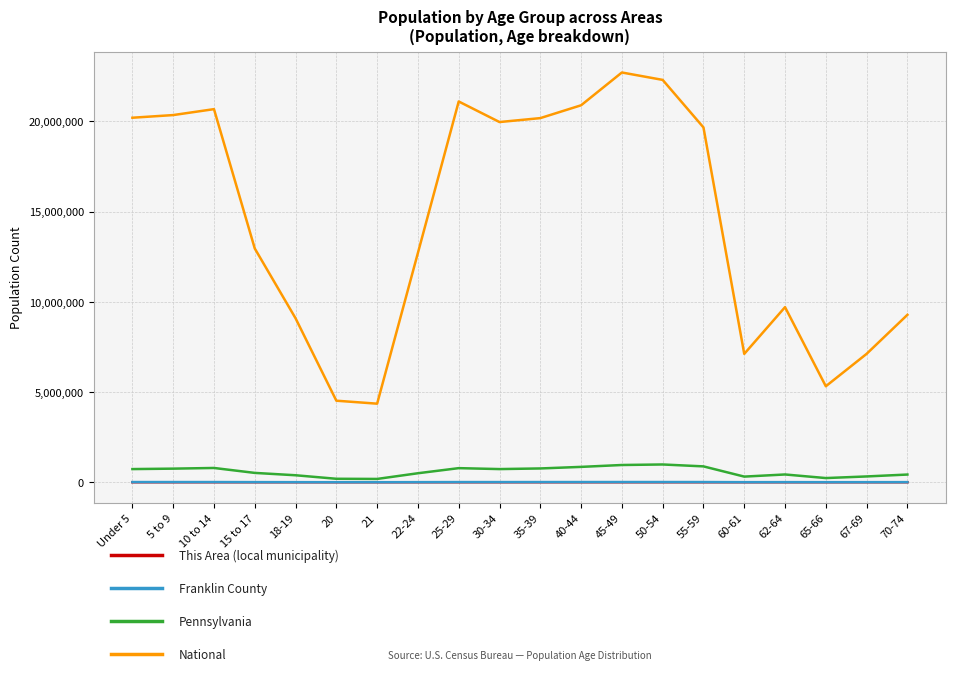

What is the greatest value displayed?

22708591